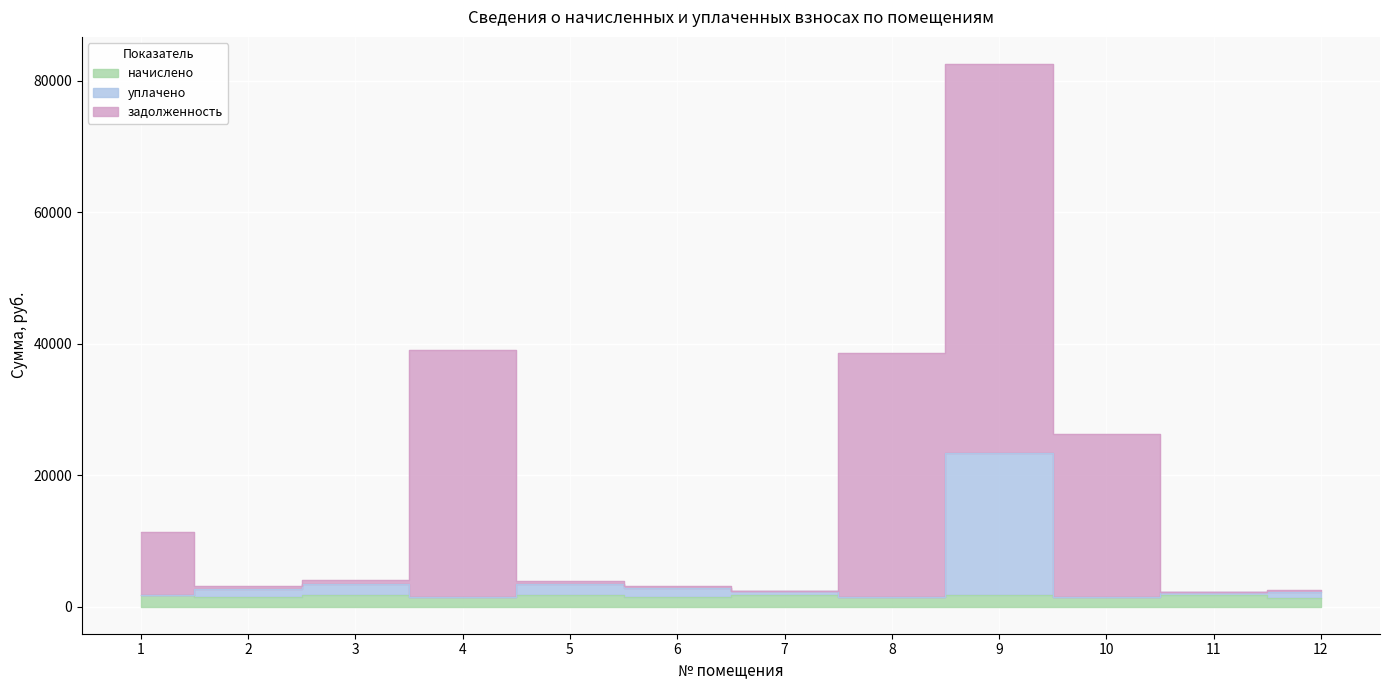

Which category has the lowest value across all series?

12